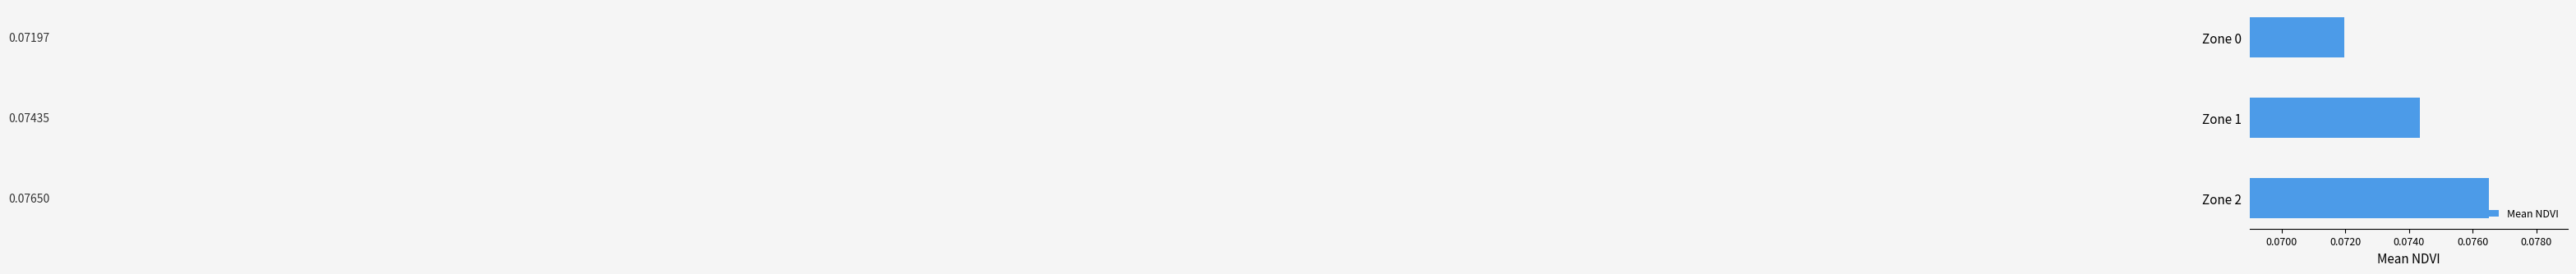

List the labels in order of value, largest first.

Zone 2, Zone 1, Zone 0